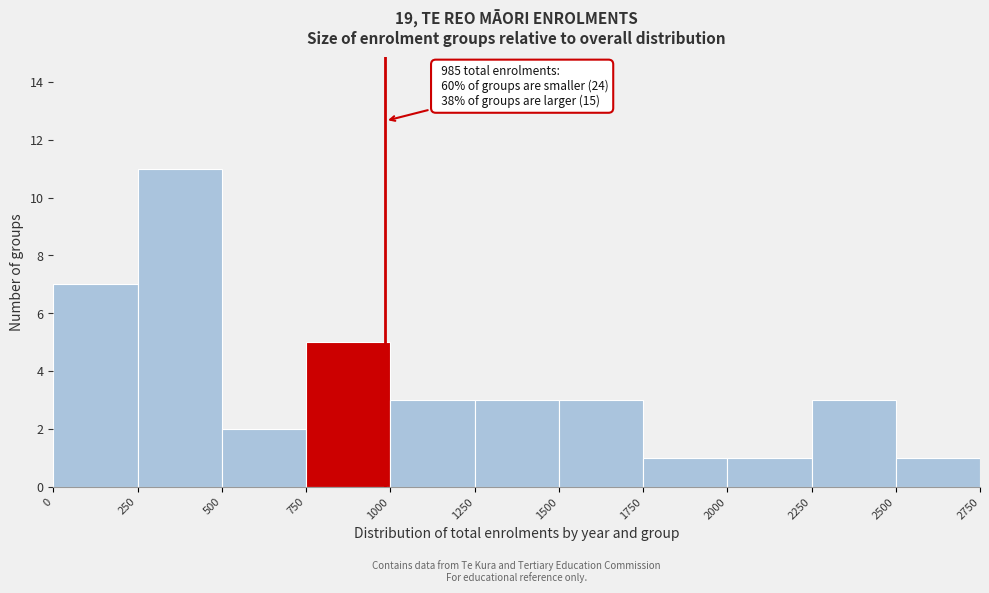

Over which range of the x-axis is the bar tallest?

250 to 500